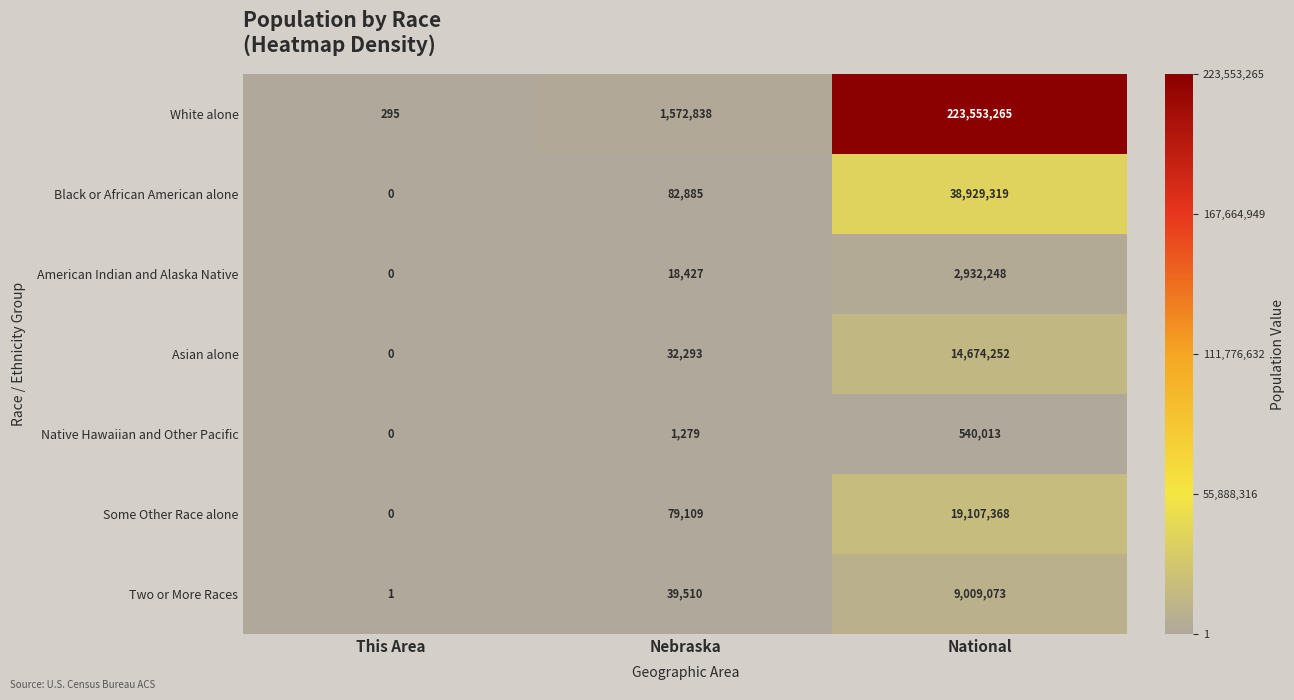

Which series has the largest total across all categories?

White alone